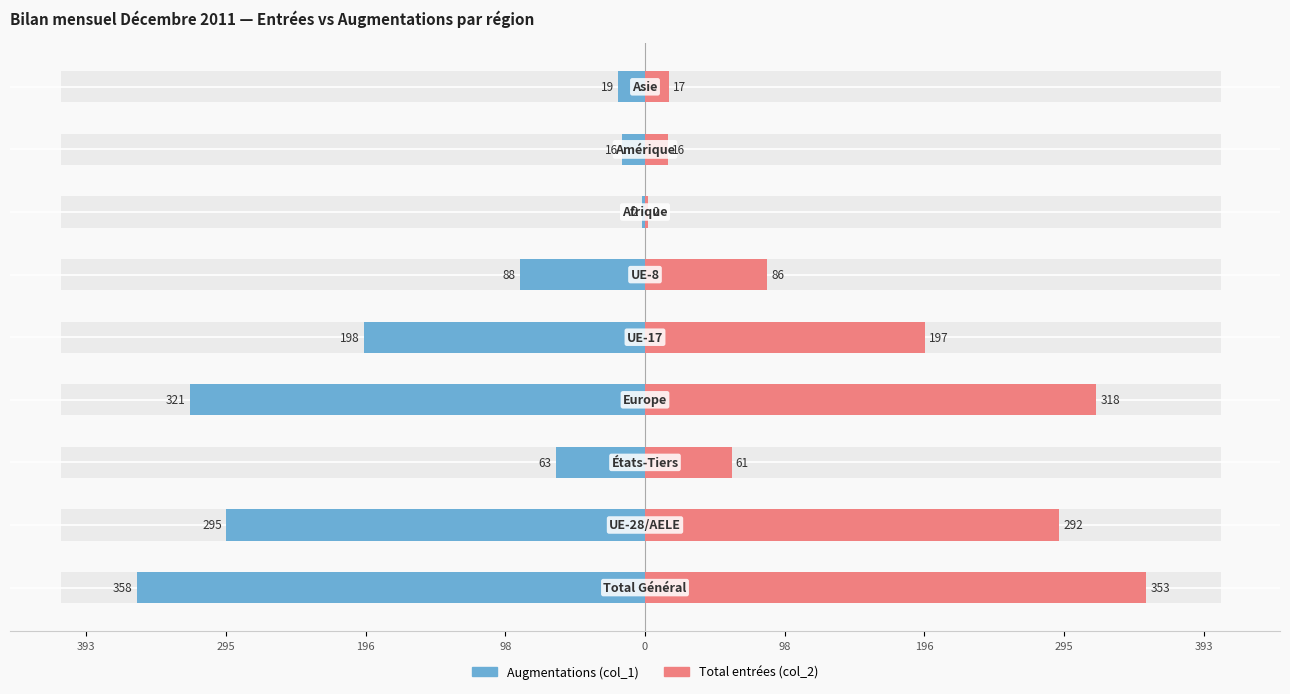

The Total entrées (col_2) series shows 134 at 98. True or false?

False